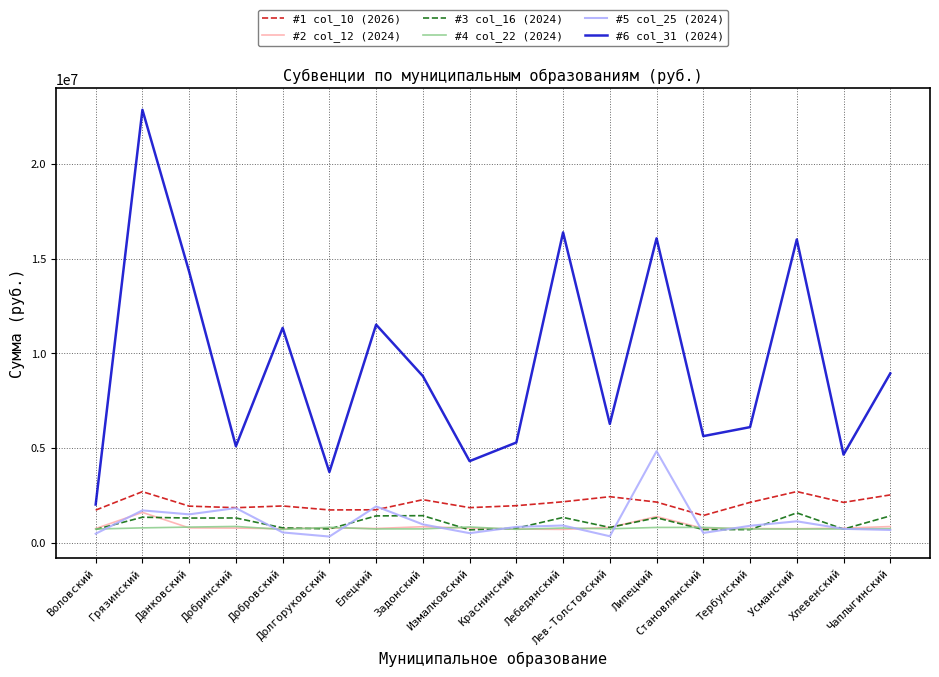

The #5 col_25 (2024) series shows 473694.0 at Воловский. True or false?

True